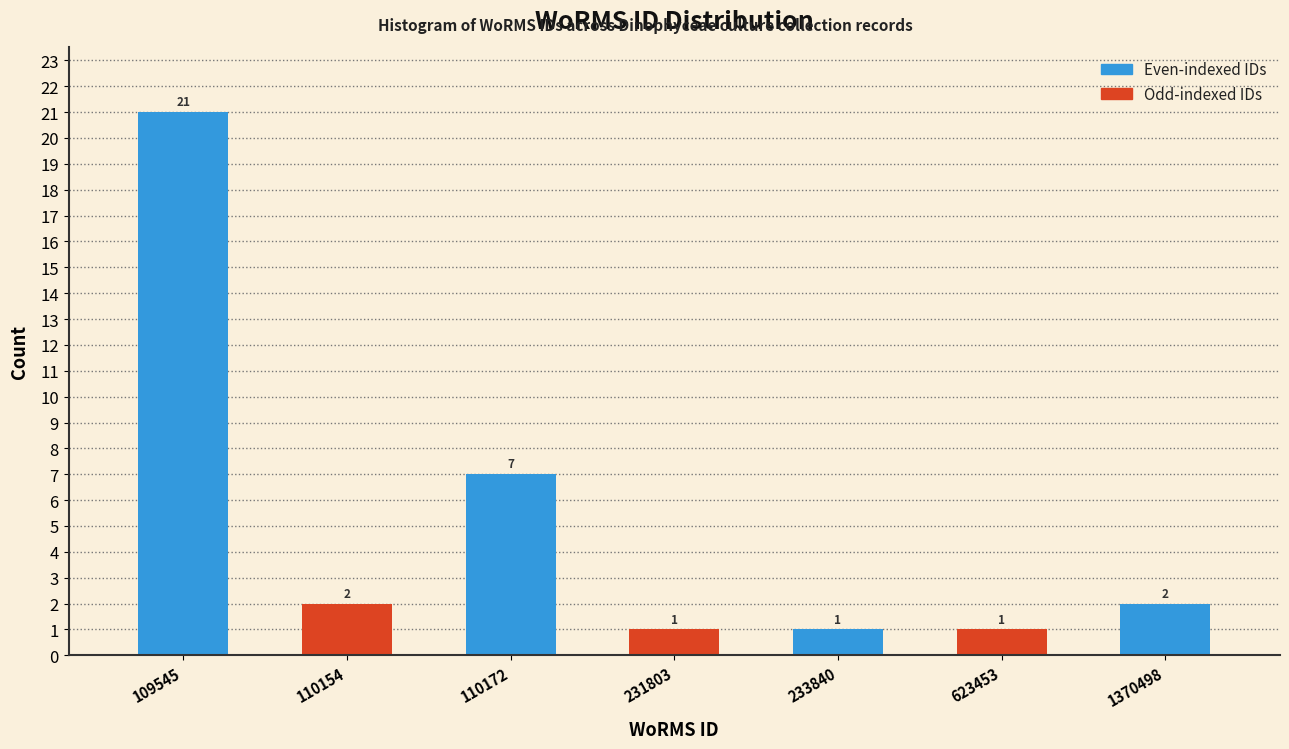

Reading left to right, transcribe all the data shown in this chart.

21	2	7	1	1	1	2